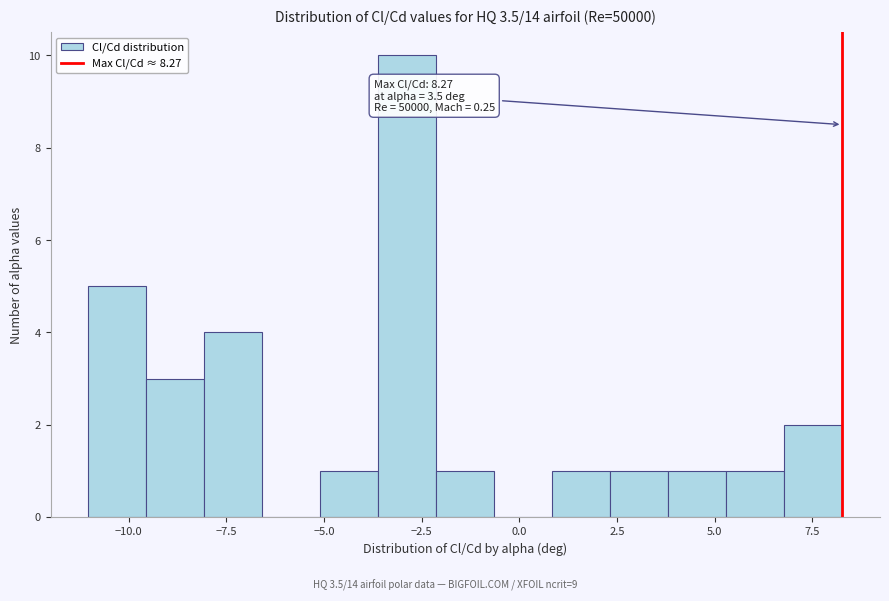

Read against the x-axis, roughly where is the centre of the tallest bar?

-3.0